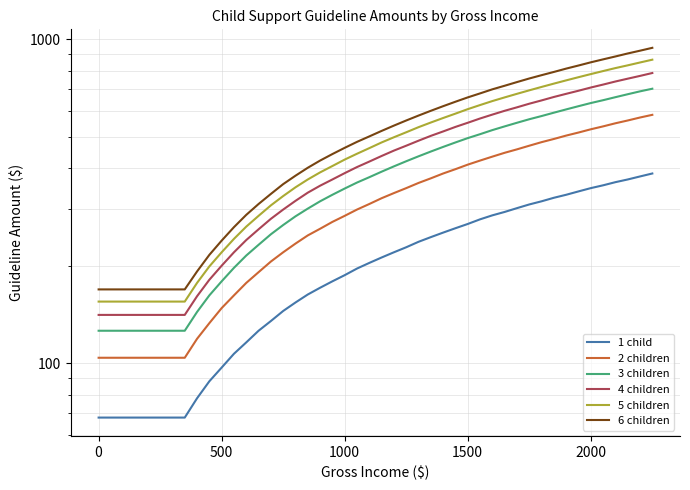

True or false: 2 children has a value of 233 at 21.

False